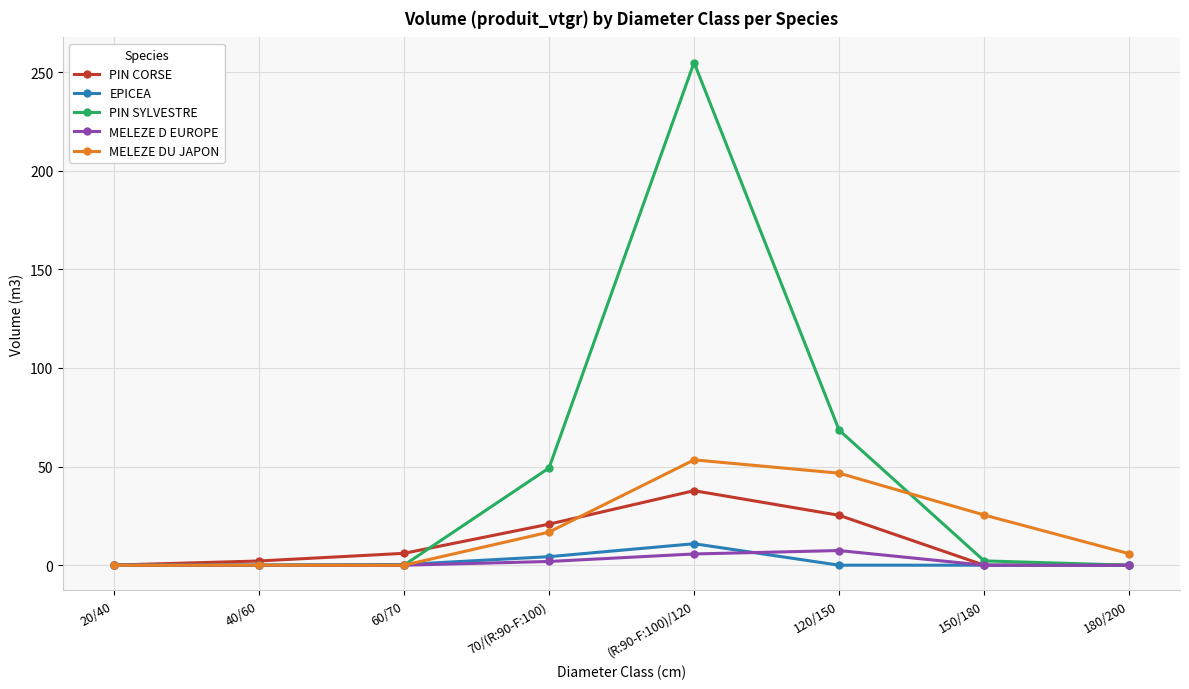

What position from the right is 150/180?

2